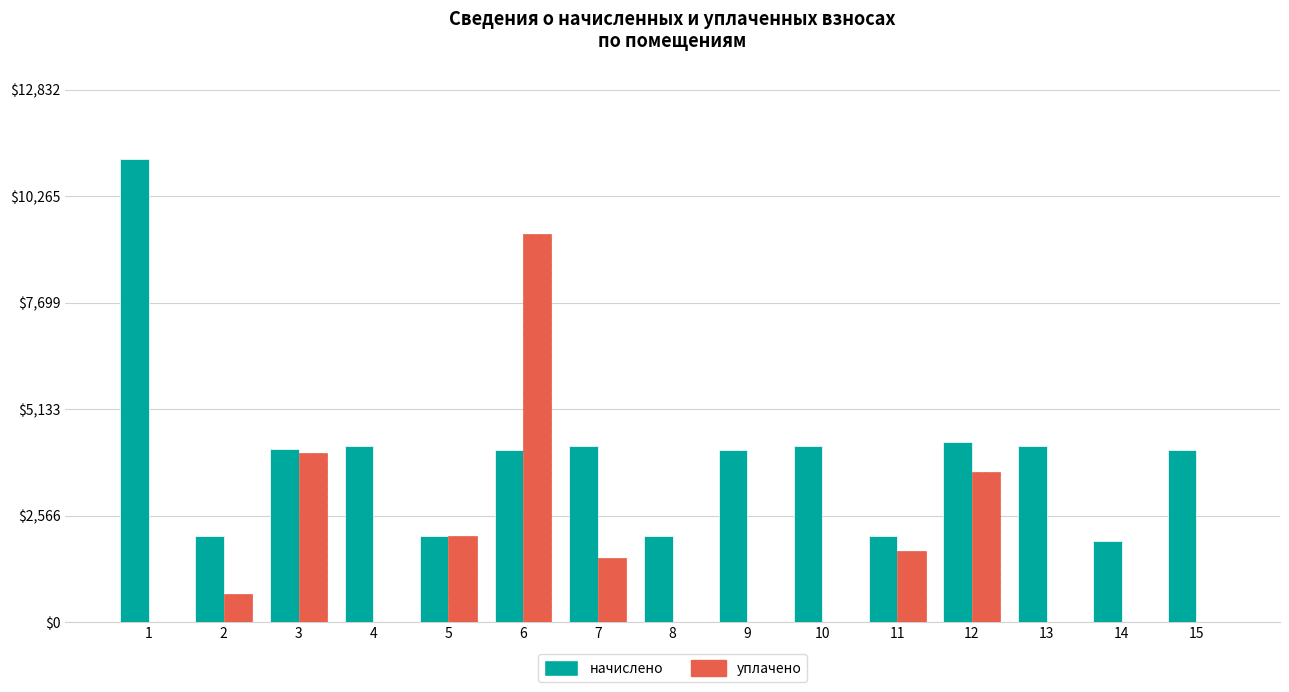

What is the greatest value displayed?

11157.9